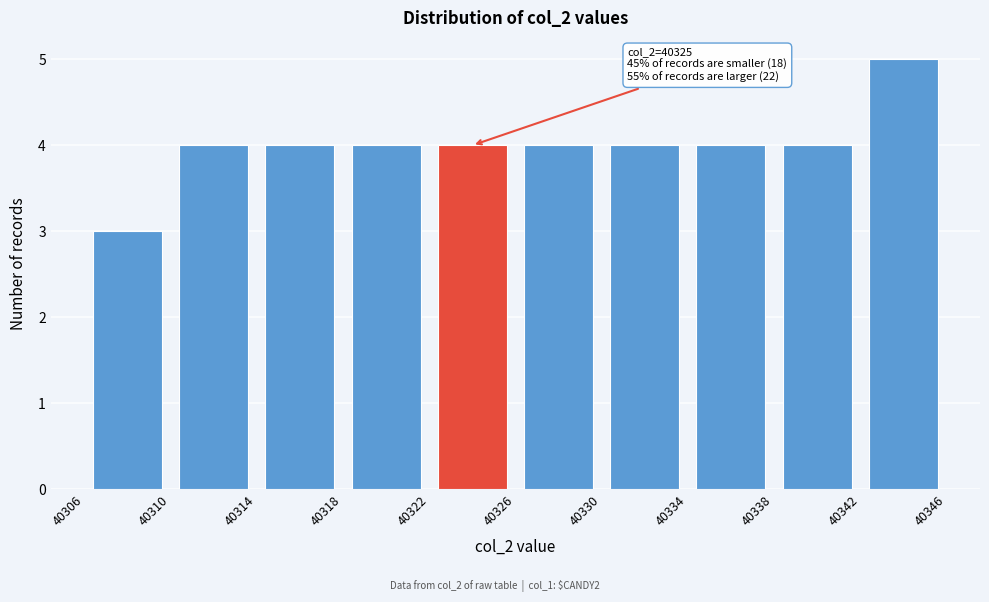

Over which range of the x-axis is the bar tallest?

40342 to 40346